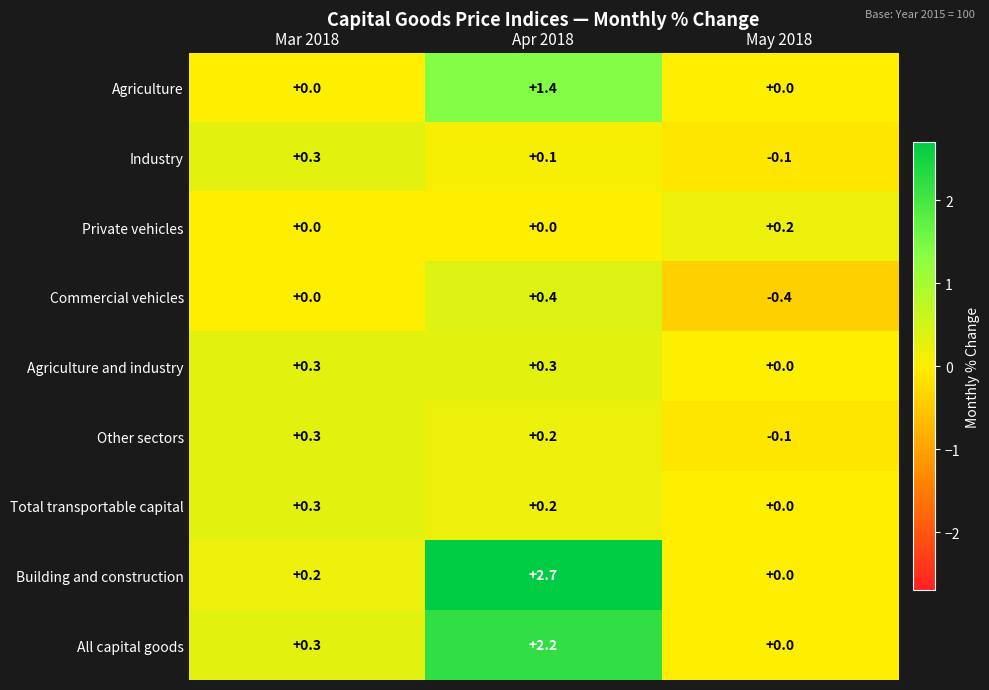

What value does the Agriculture series have at Apr 2018?

1.4